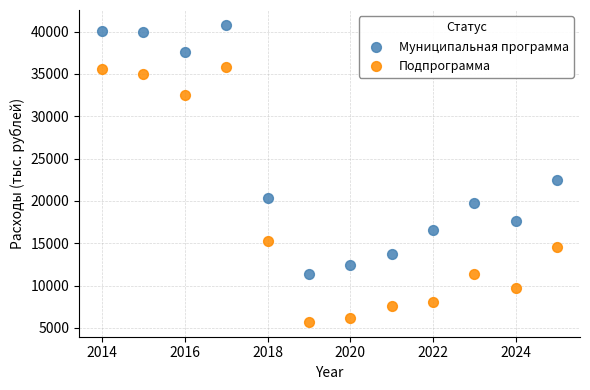

Across all data points, what is the range of X values (max minus min)?

11.0